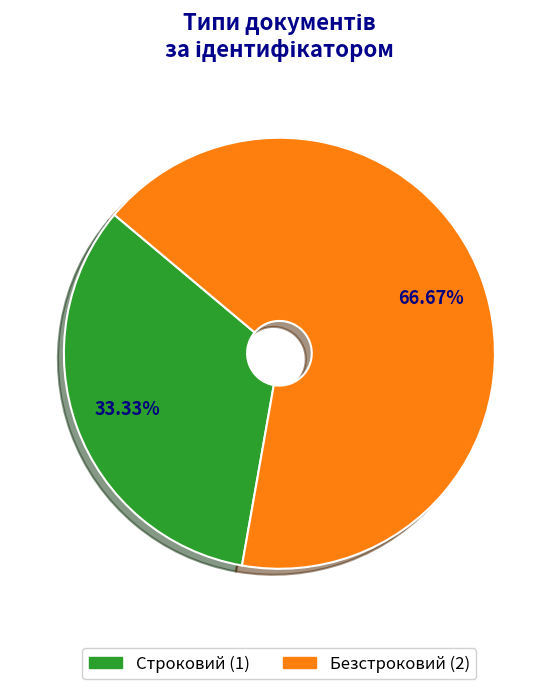

True or false: Безстроковий accounts for 67% of the total.

True